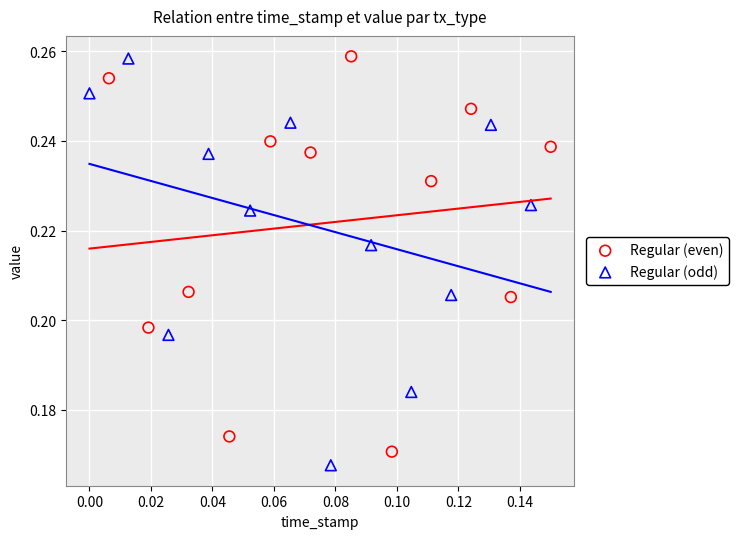

Which series has the largest Y range (max minus min)?

Regular (odd)